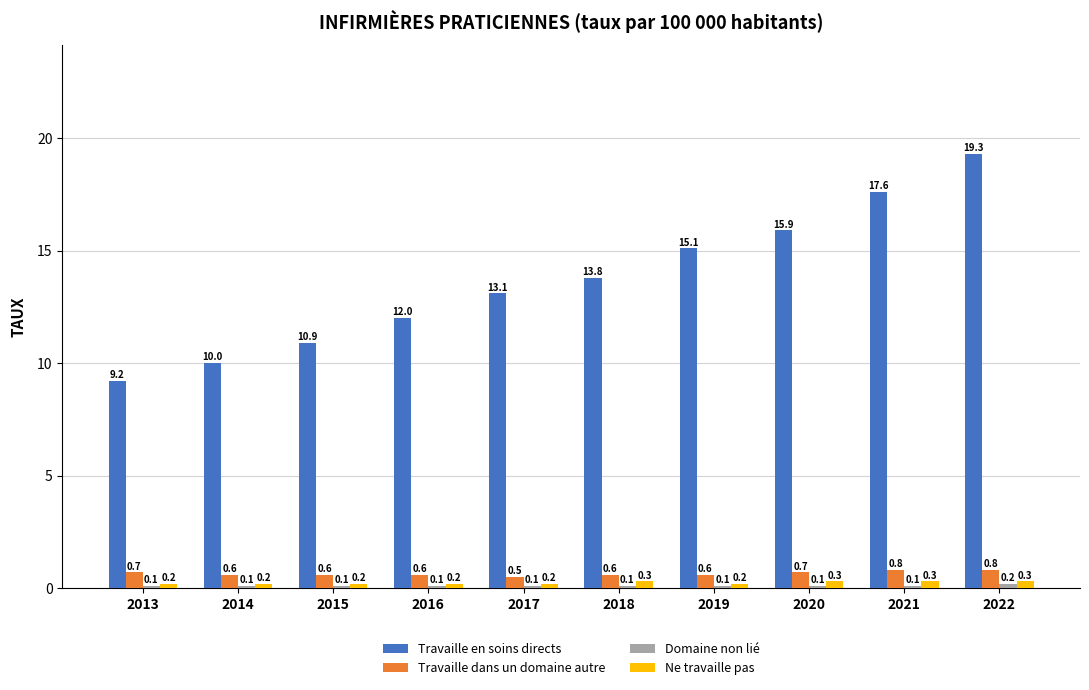

Is it true that Travaille dans un domaine autre equals 0.8 at 2022?

True